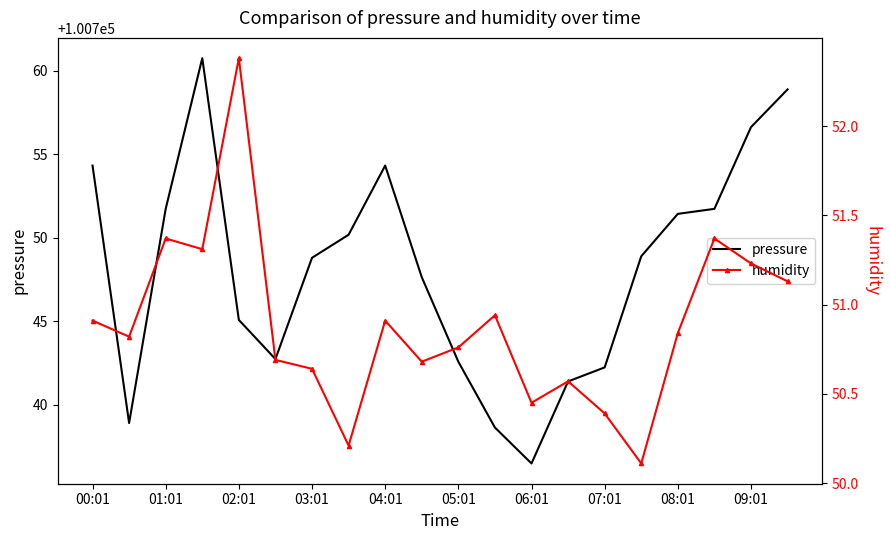

Where does the pressure series first go above 100748?

00:01